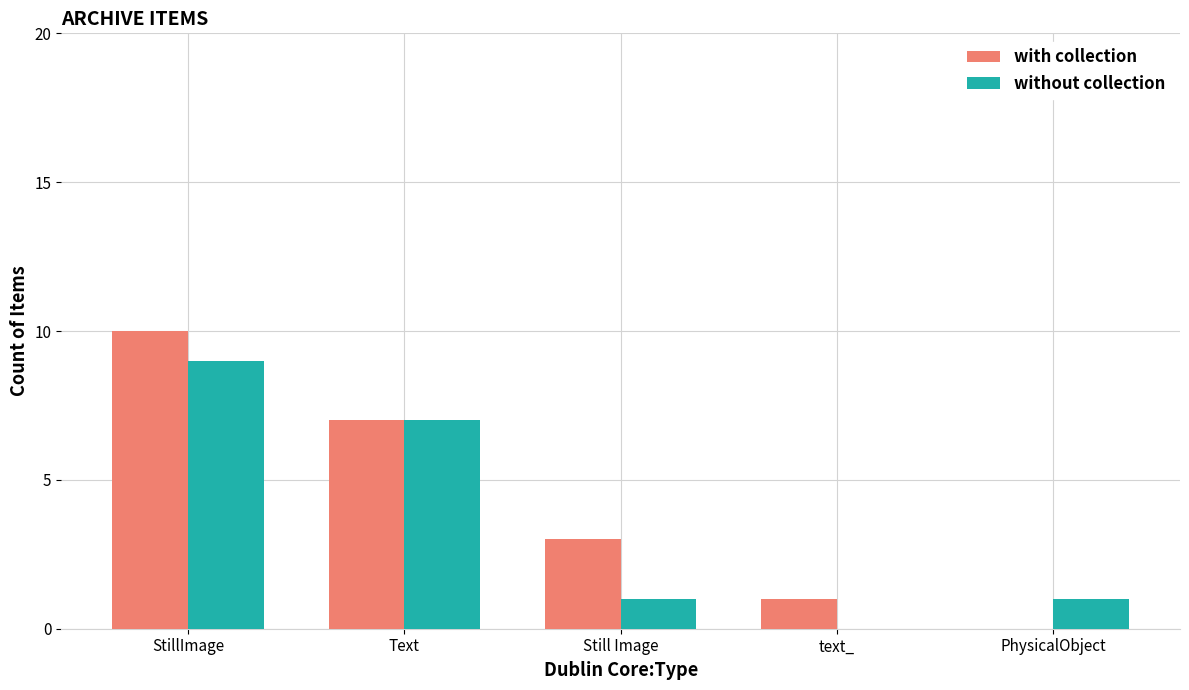

The without collection series shows 0 at text_. True or false?

True